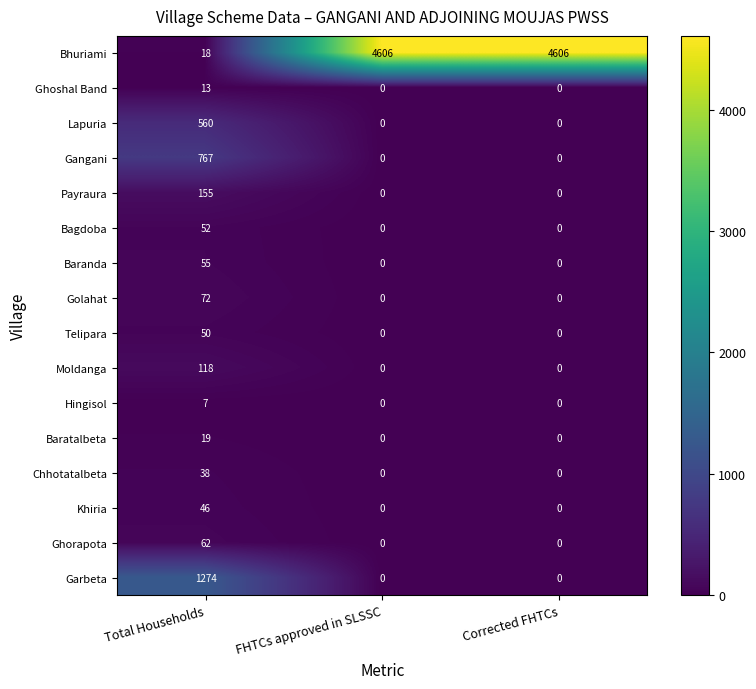

What is the spread (max minus min) of values at Total Households?

1267